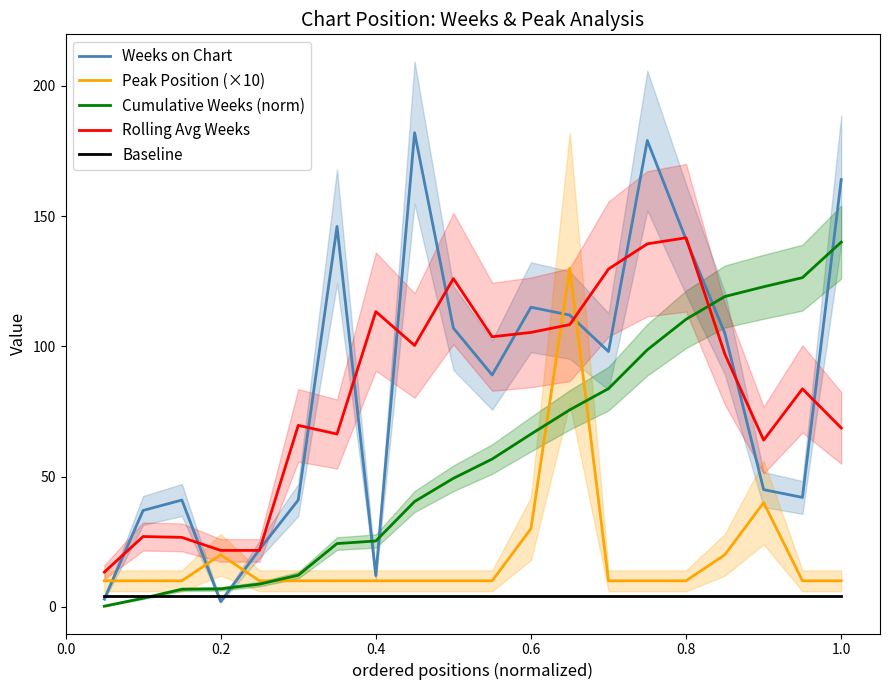

Reading left to right, transcribe all the data shown in this chart.

Weeks on Chart: 3.0	37.0	41.0	2.0	22.0	41.0	146.0	12.0	182.0	107.0	89.0	115.0	112.0	98.0	179.0	141.0	105.0	45.0	42.0	164.0
Peak Position (×10): 10.0	10.0	10.0	20.0	10.0	10.0	10.0	10.0	10.0	10.0	10.0	30.0	130.0	10.0	10.0	10.0	20.0	40.0	10.0	10.0
Cumulative Weeks (norm): 0.2	3.3	6.7	6.9	8.7	12.1	24.3	25.3	40.4	49.3	56.7	66.3	75.6	83.8	98.7	110.4	119.1	122.9	126.4	140.0
Rolling Avg Weeks: 13.3	27.0	26.7	21.7	21.7	69.7	66.3	113.3	100.3	126.0	103.7	105.3	108.3	129.7	139.3	141.7	97.0	64.0	83.7	68.7
Baseline: 4.2	4.2	4.2	4.2	4.2	4.2	4.2	4.2	4.2	4.2	4.2	4.2	4.2	4.2	4.2	4.2	4.2	4.2	4.2	4.2